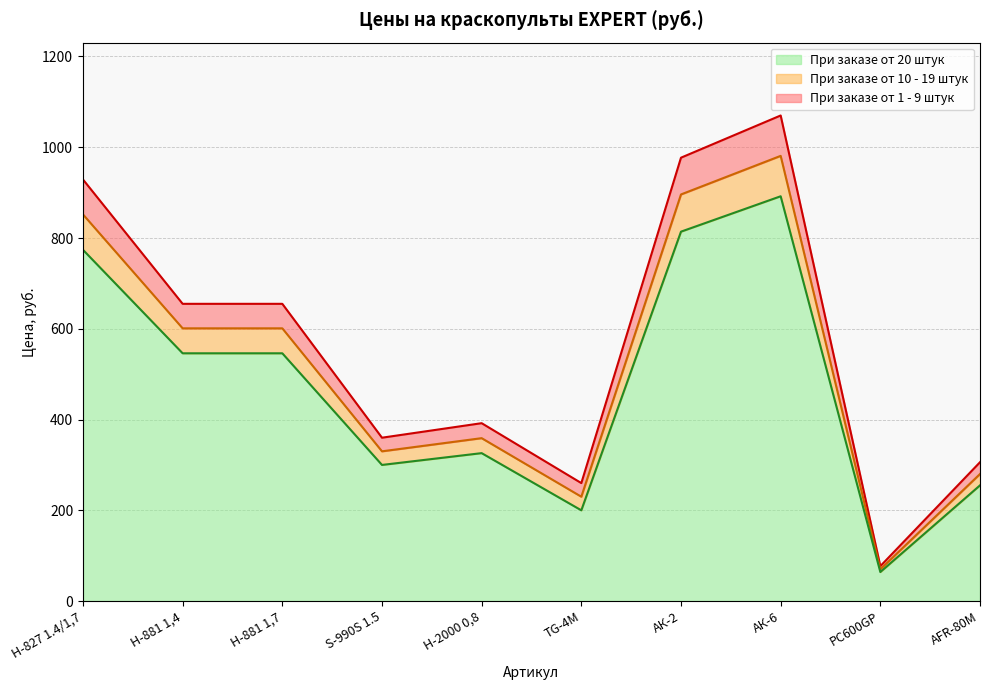

Reading left to right, extract all data points from this chart.

При заказе от 1 - 9 штук: H-827 1.4/1,7=929	H-881 1,4=655	H-881 1,7=655	S-990S 1.5=360	Н-2000 0,8=392	TG-4М=260	АК-2=977	АК-6=1070	PC600GP=77	AFR-80М=306
При заказе от 10 - 19 штук: H-827 1.4/1,7=852	H-881 1,4=601	H-881 1,7=601	S-990S 1.5=330	Н-2000 0,8=359	TG-4М=230	АК-2=896	АК-6=981	PC600GP=70	AFR-80М=280
При заказе от 20 штук: H-827 1.4/1,7=774	H-881 1,4=546	H-881 1,7=546	S-990S 1.5=300	Н-2000 0,8=326	TG-4М=200	АК-2=814	АК-6=892	PC600GP=64	AFR-80М=255